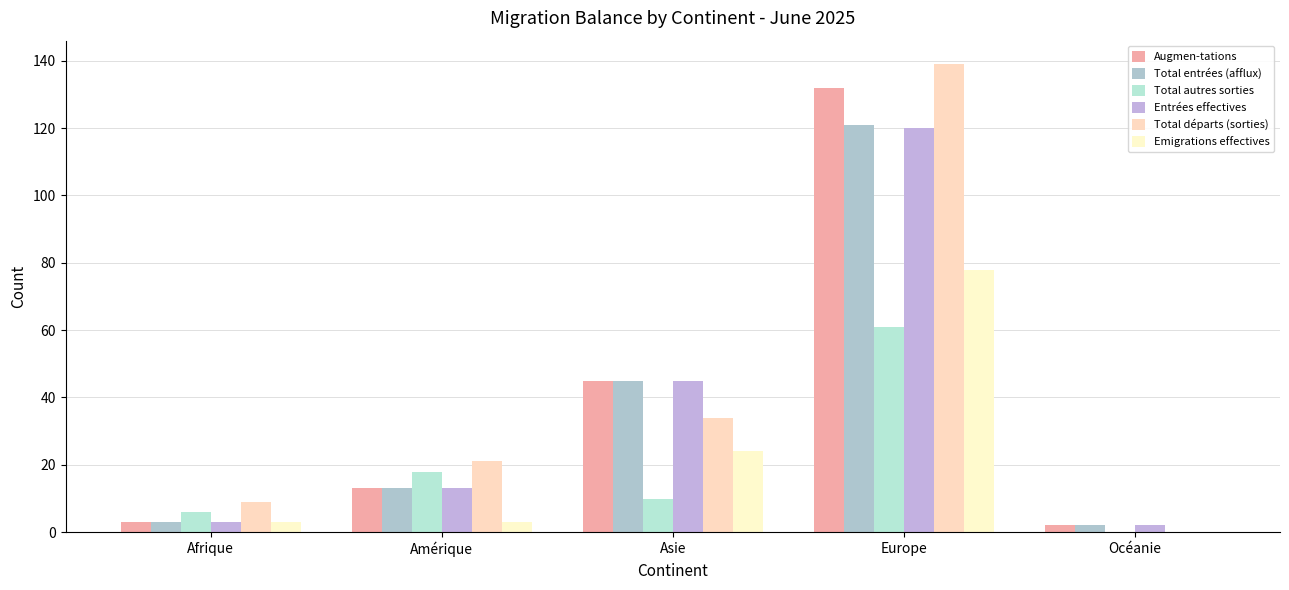

What is the average value of the Emigrations effectives series?

22